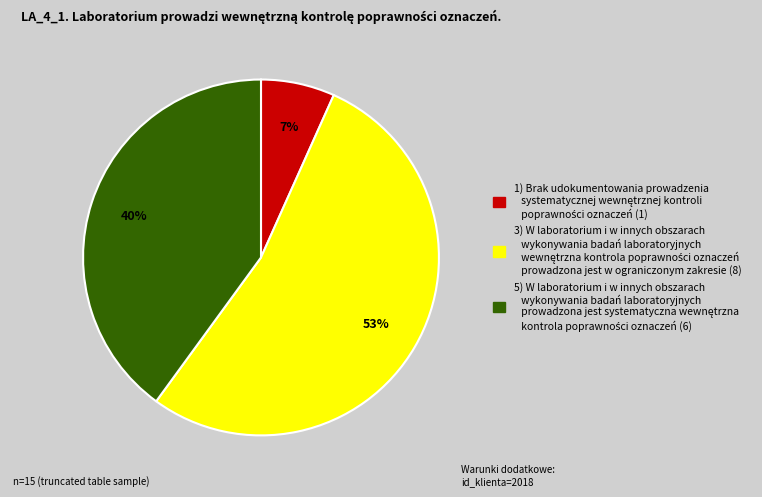

Is there any slice that represents more than half of the pie?

Yes